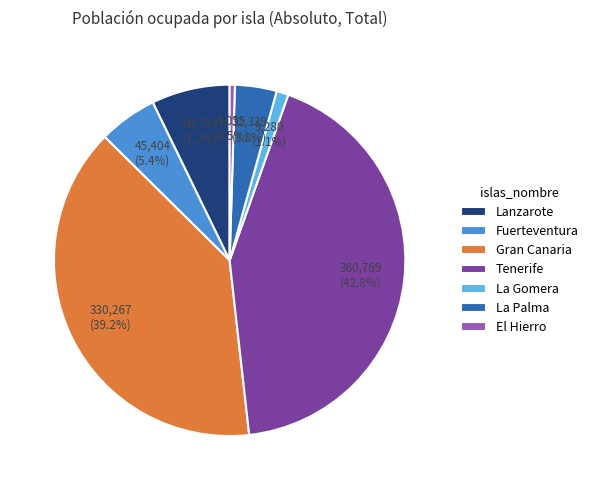

The Gran Canaria slice represents 39% of the pie. True or false?

True